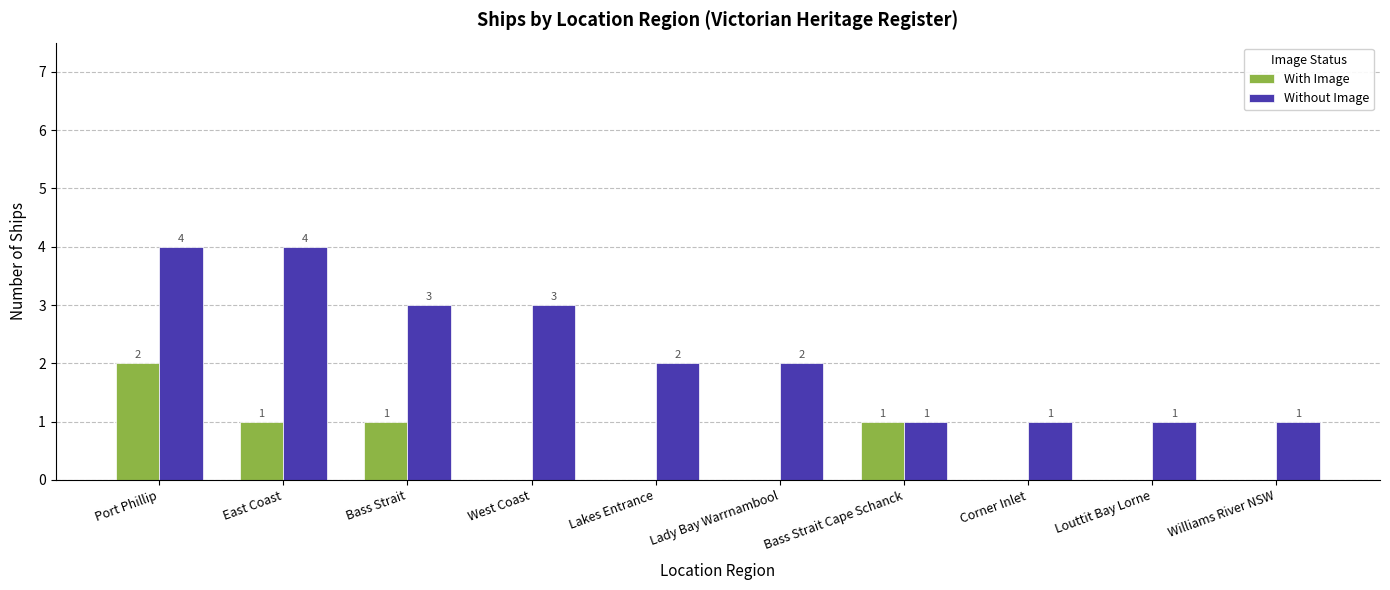

Reading left to right, what are all the values shown in this chart?

With Image: 2	1	1	0	0	0	1	0	0	0
Without Image: 4	4	3	3	2	2	1	1	1	1